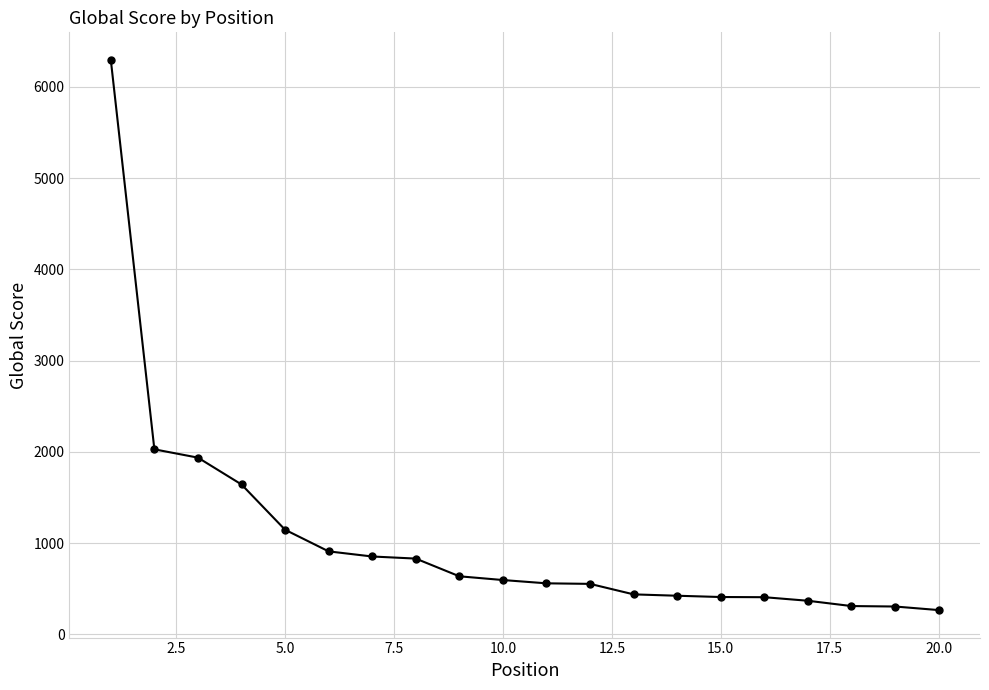

What is the smallest value displayed?

267